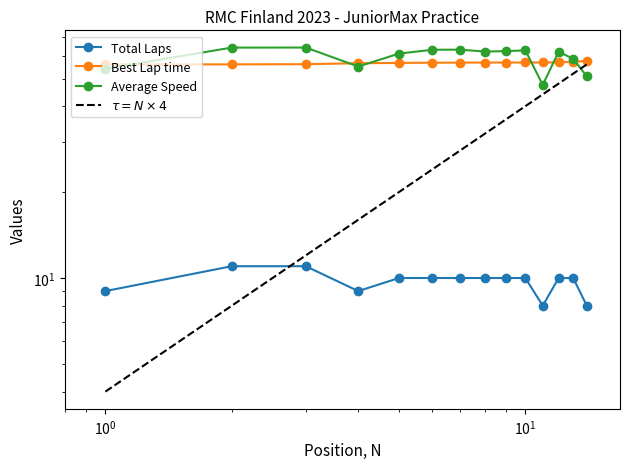

Is the value of Average Speed at 8 greater than the value of Total Laps at $\mathdefault{10^{0}}$?

Yes